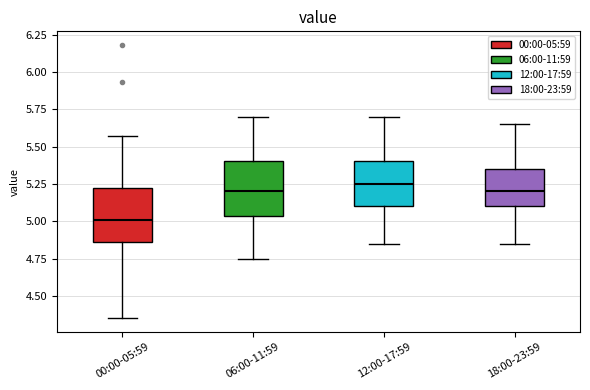

Which box's median line is the lowest?

00:00-05:59